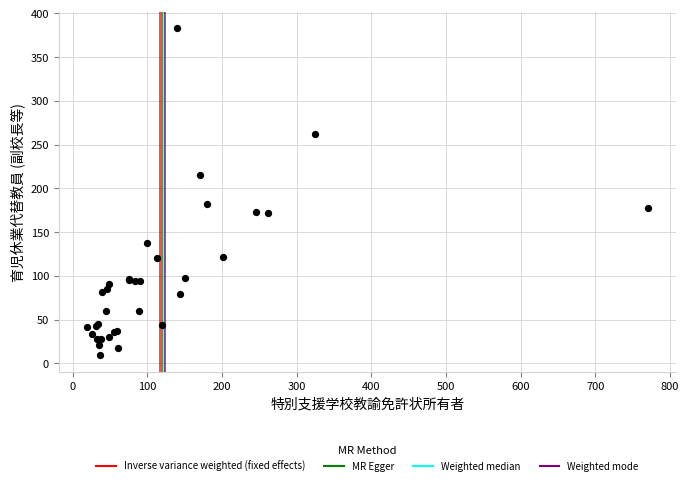

What Y value in the scatter plot is closest to 196?

182